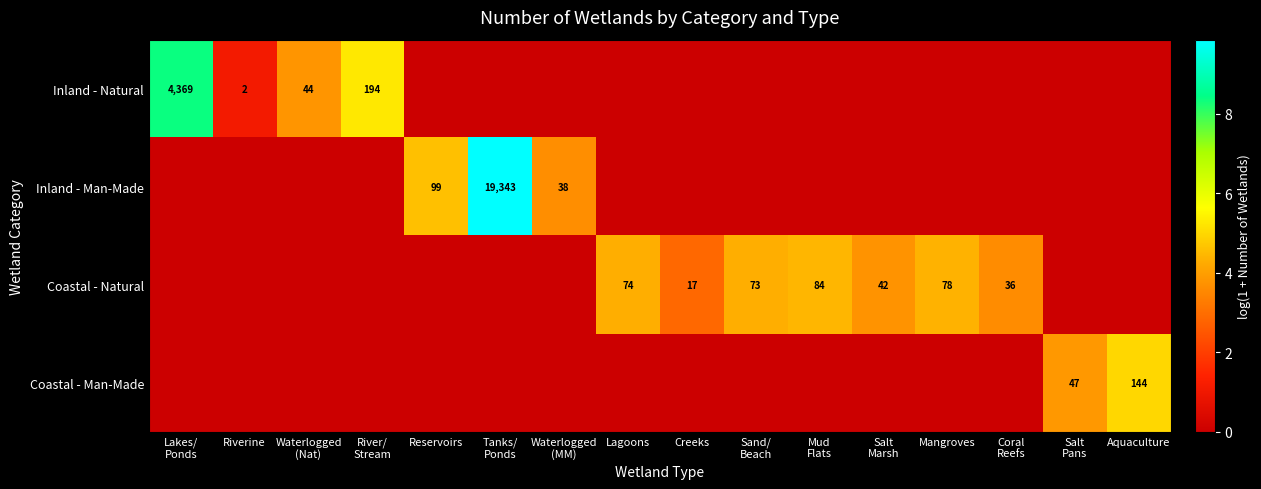

List the labels in order of Coastal - Man-Made value, largest first.

Aquaculture, Salt Pans, Lakes/ Ponds, Riverine, Waterlogged (Nat), River/ Stream, Reservoirs, Tanks/ Ponds, Waterlogged (MM), Lagoons, Creeks, Sand/ Beach, Mud Flats, Salt Marsh, Mangroves, Coral Reefs